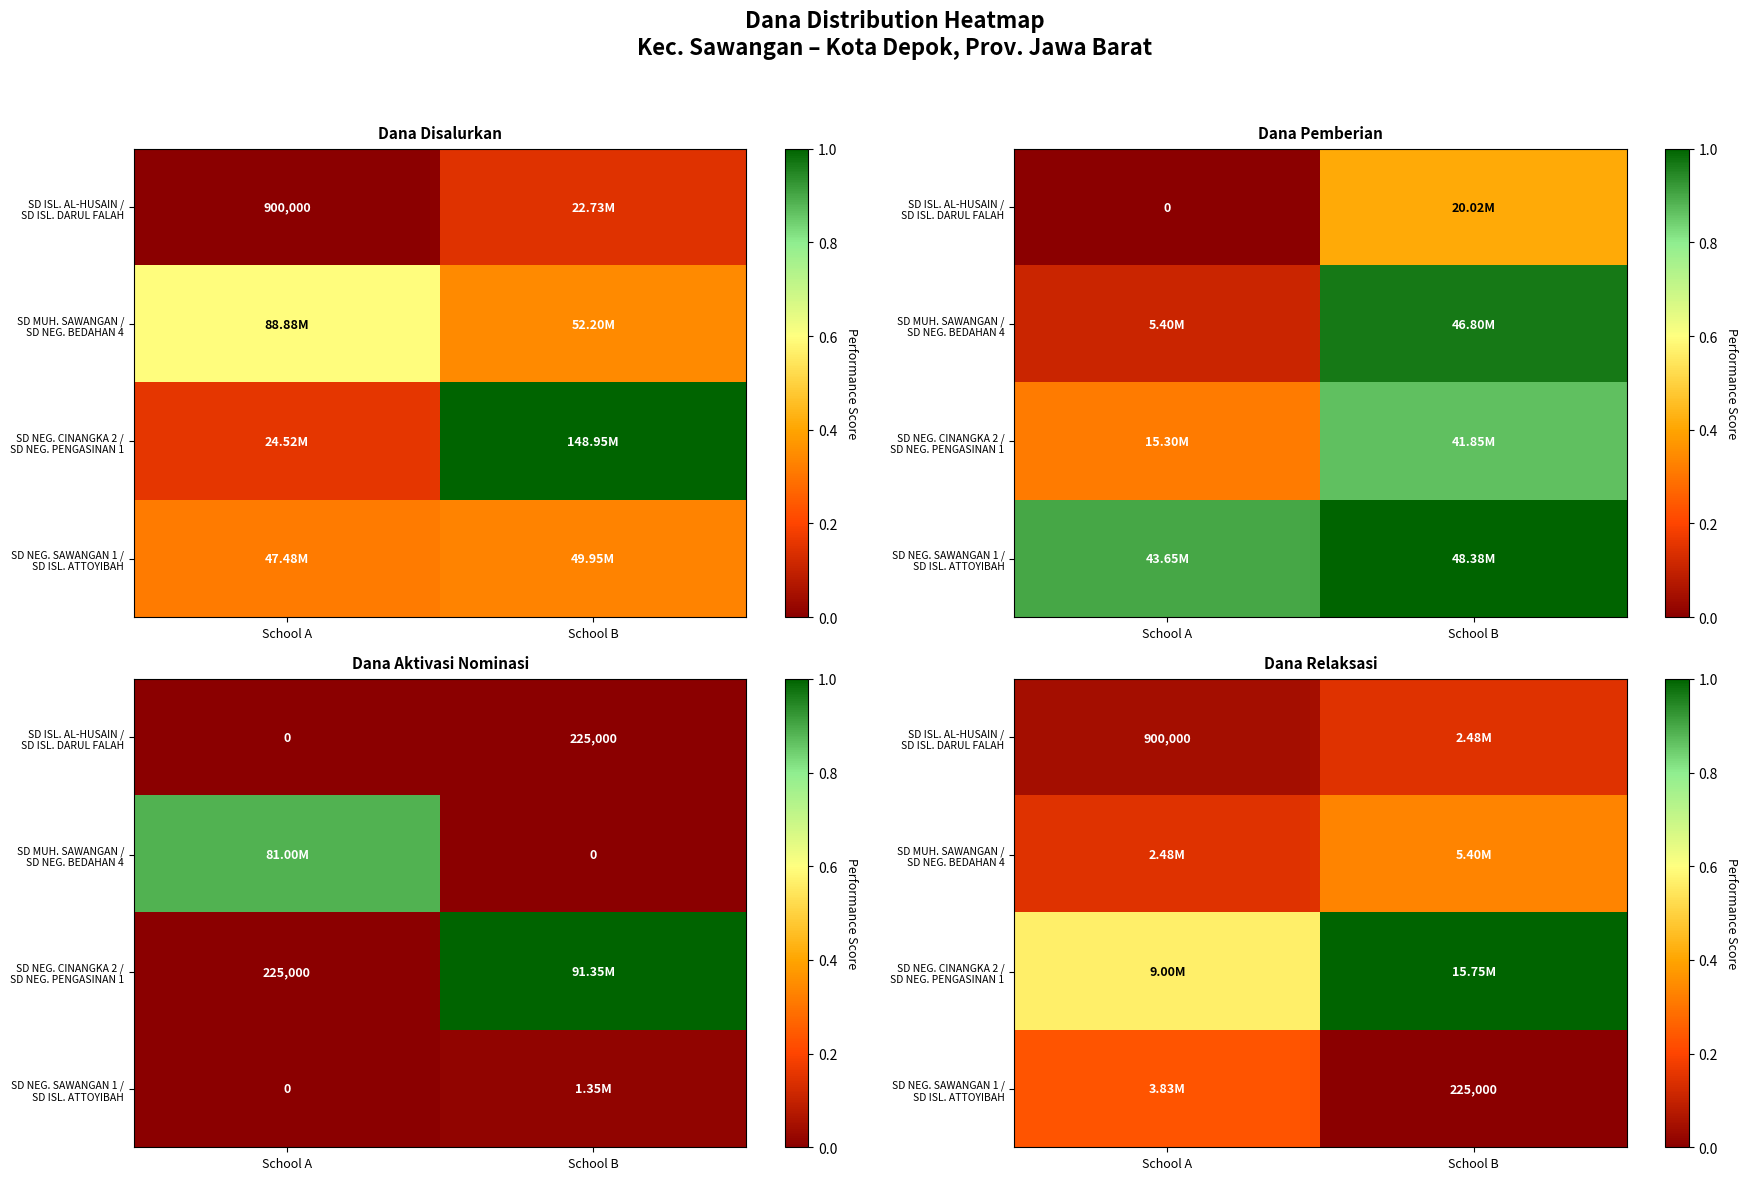

List the series in order of their peak value, lowest first.

SD ISL. AL-HUSAIN / SD ISL. DARUL FALAH, SD NEG. SAWANGAN 1 / SD ISL. ATTOYIBAH, SD MUH. SAWANGAN / SD NEG. BEDAHAN 4, SD NEG. CINANGKA 2 / SD NEG. PENGASINAN 1